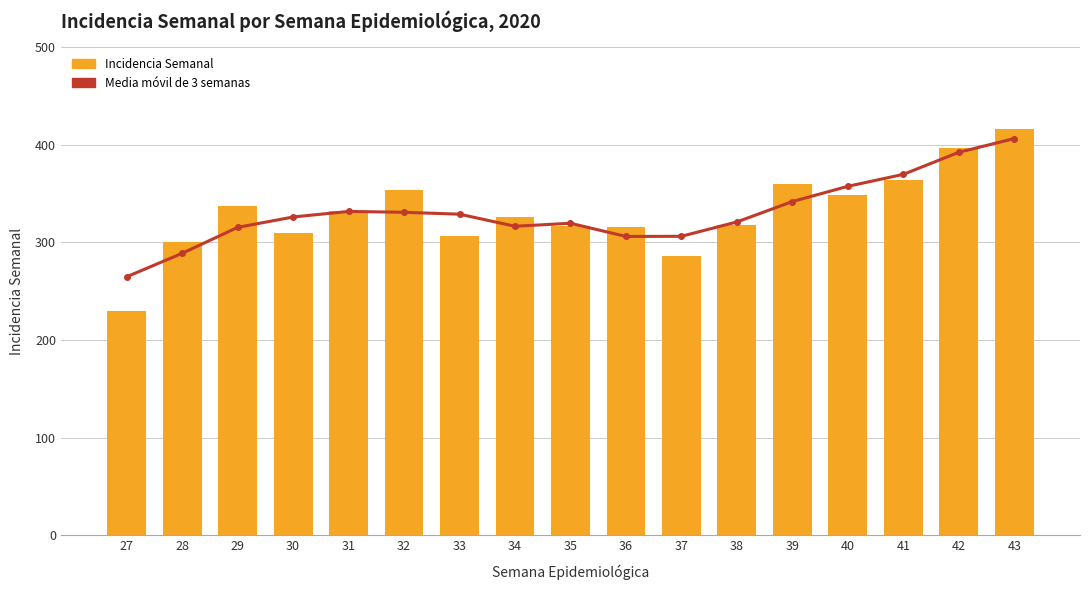

How many data points in Media móvil de 3 semanas are above 326?

9